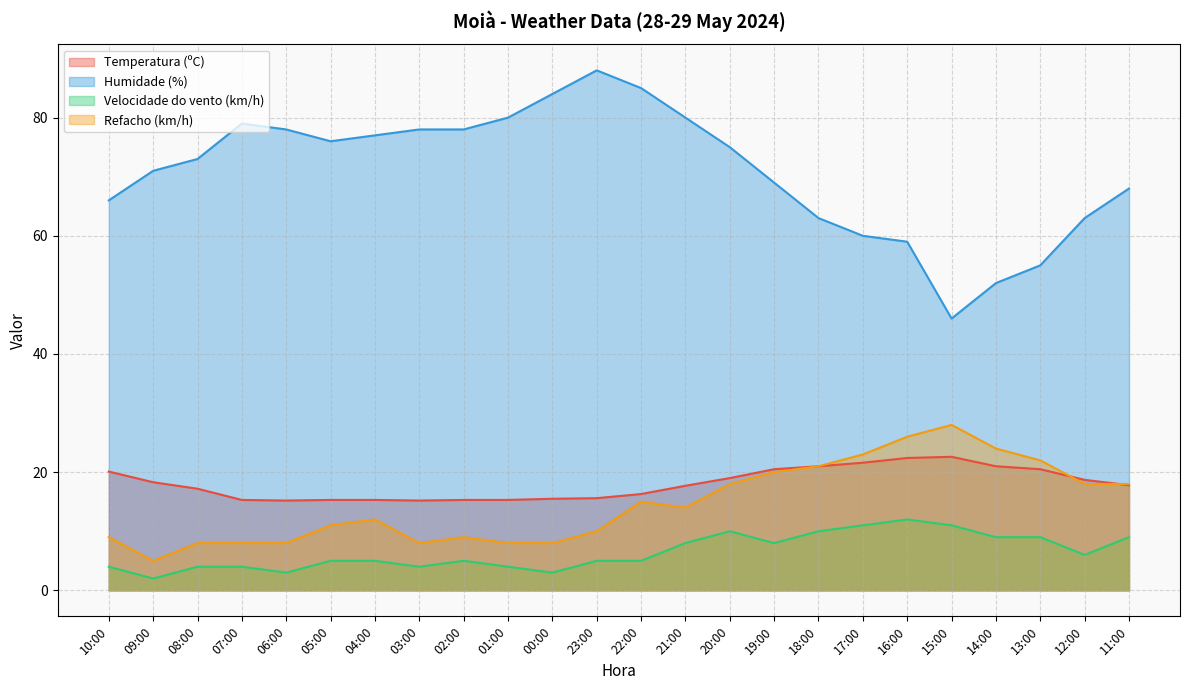

The Refacho (km/h) series shows 28.0 at 15:00. True or false?

True